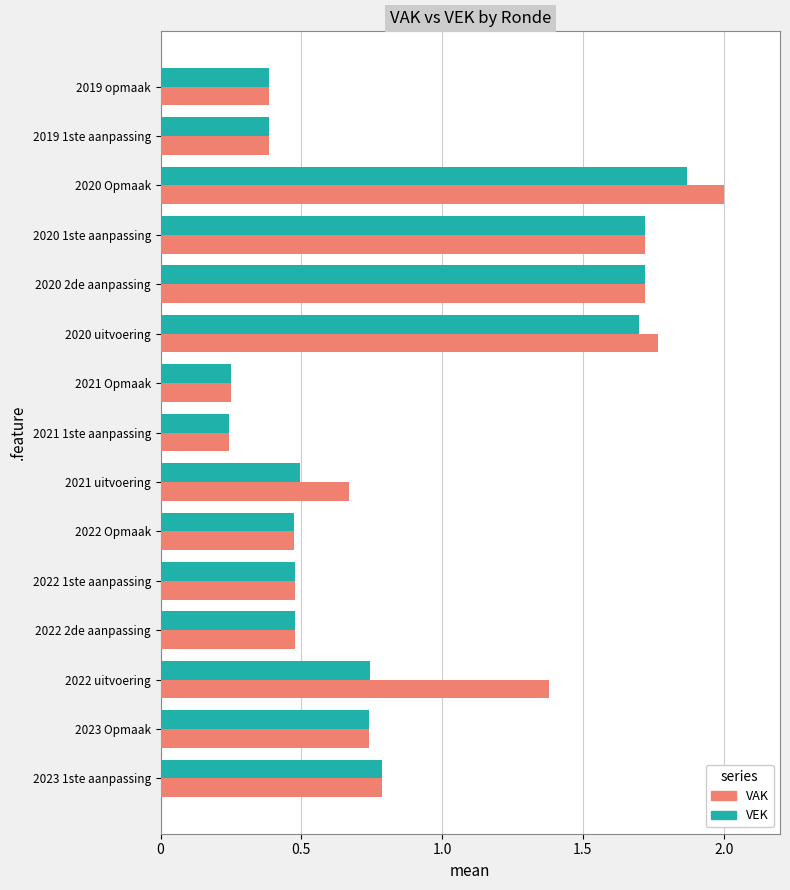

Count the number of categories in the chart.

15